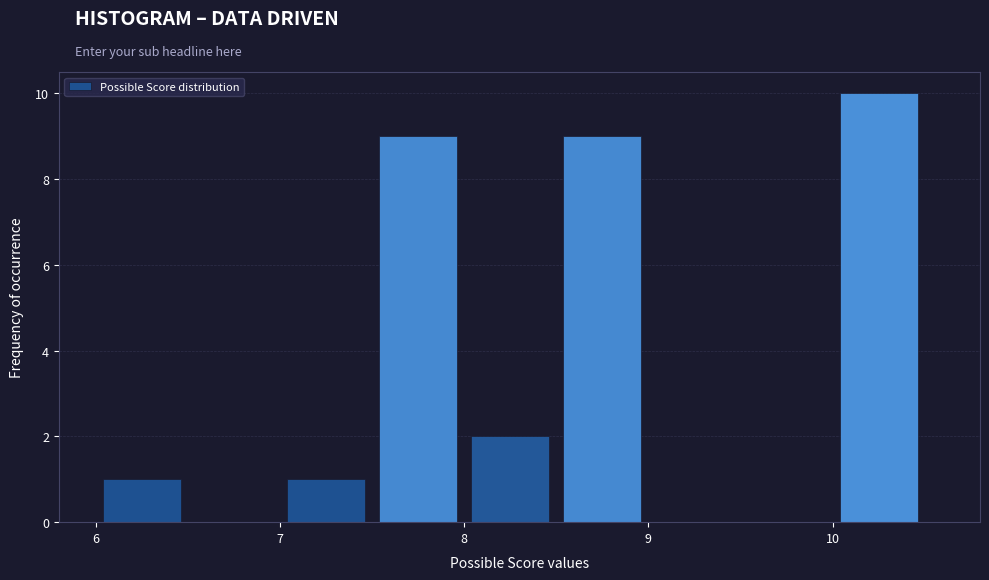

Reading left to right, transcribe this chart: for each bar, give the range it covers on the x-axis and its height. The values are not printed on the chart, so give them approximately, as read against the axis.

6.0 to 6.5: 1
6.5 to 7.0: 0
7.0 to 7.5: 1
7.5 to 8.0: 9
8.0 to 8.5: 2
8.5 to 9.0: 9
9.0 to 9.5: 0
9.5 to 10.0: 0
10.0 to 10.5: 10